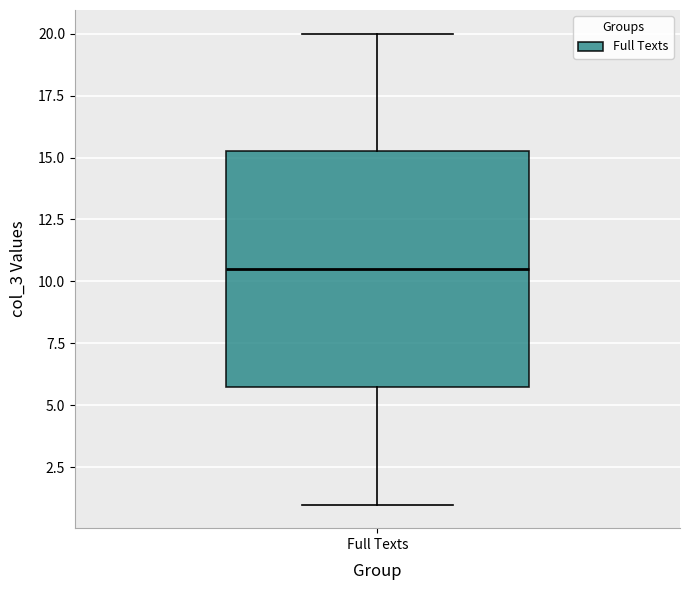

Transcribe this box plot: give where the median line is, the range the box spans, and where the two whiskers end, as read against the y-axis. The values are not printed on the chart, so give them approximately, as read against the axis.

median 10.5, box 6.0 to 15.5, whiskers 1.0 to 20.0